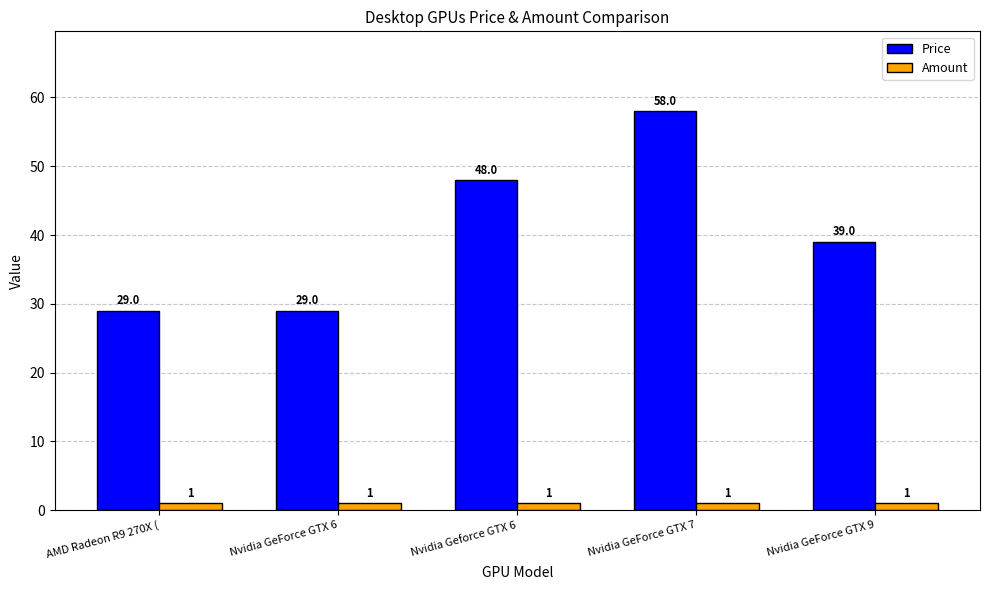

Is the value of Price at Nvidia Geforce GTX 6 greater than the value of Amount at Nvidia Geforce GTX 6?

Yes